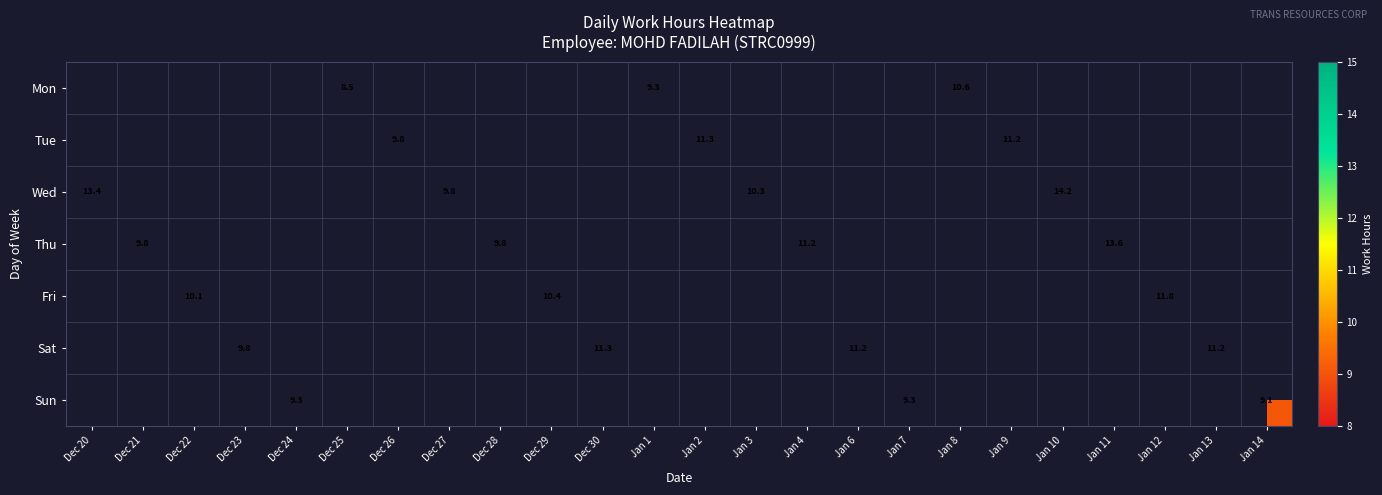

Count the number of categories in the chart.

24